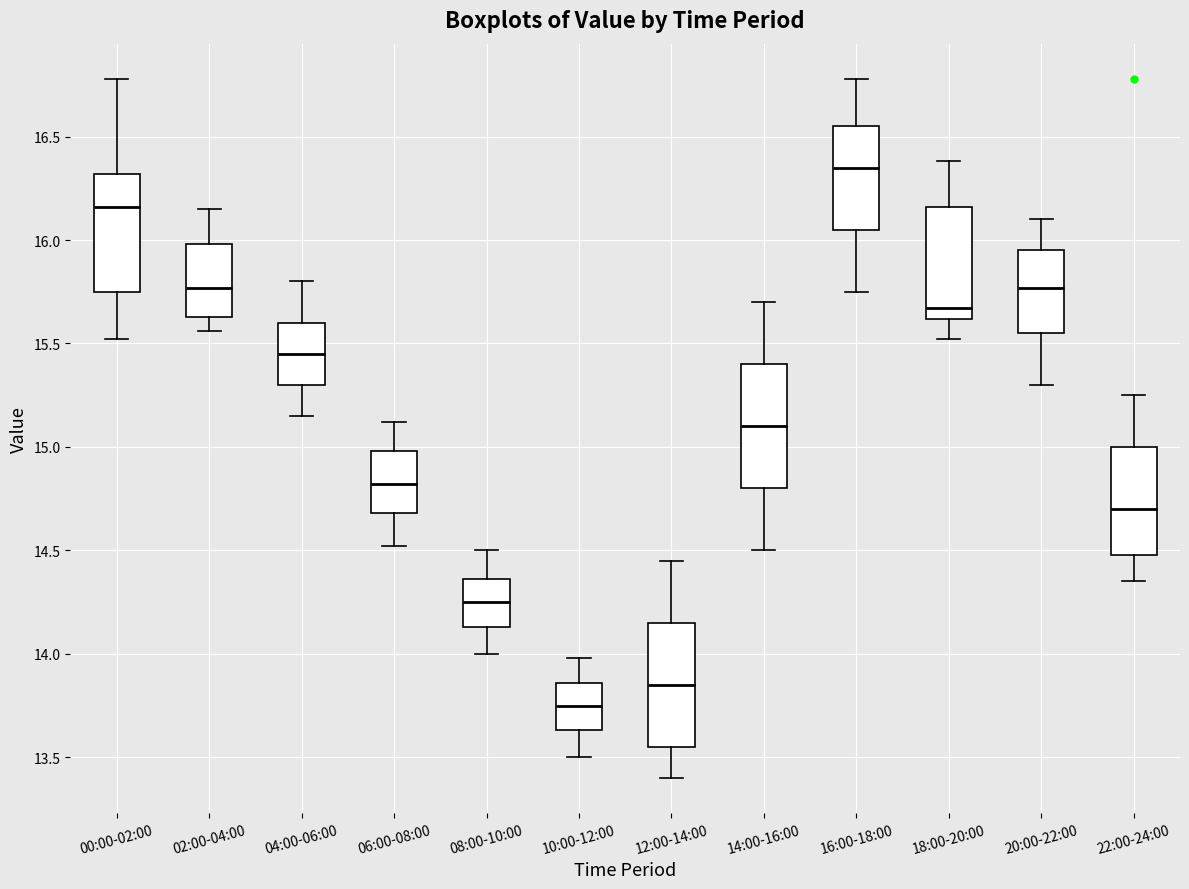

Which box has the highest median line?

16:00-18:00